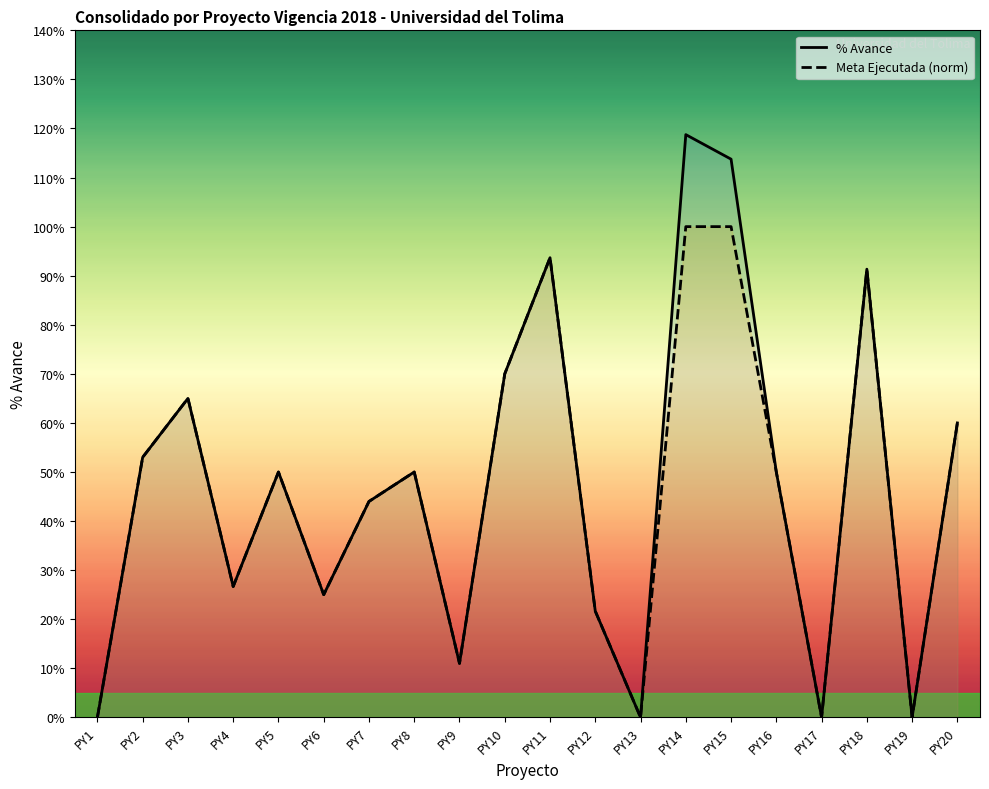

What is the difference between the second highest and second lowest values in the % Avance series?

1.1